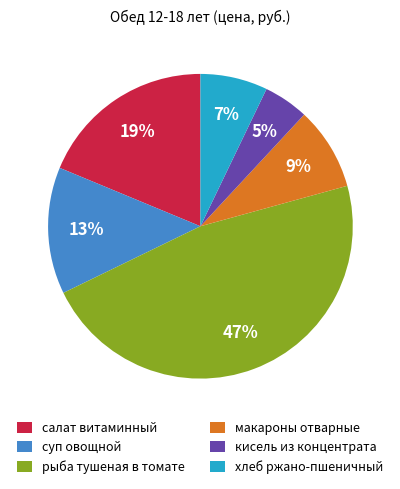

Is the sum of рыба тушеная в томате and хлеб ржано-пшеничный greater than half?

Yes